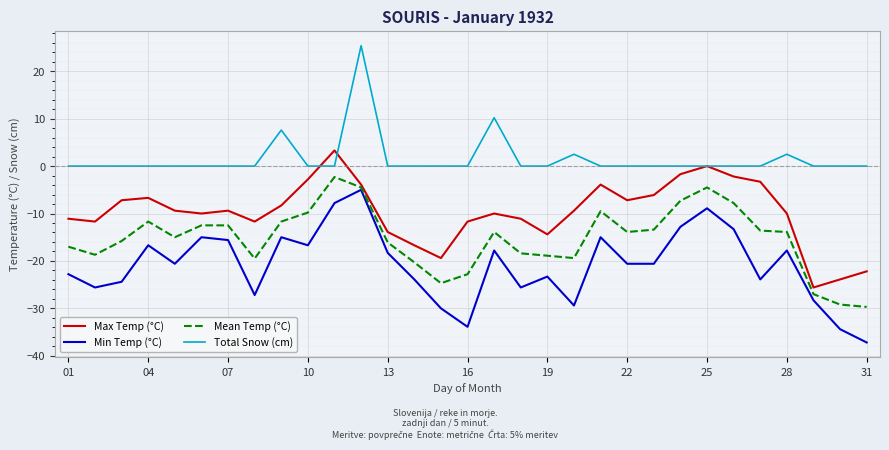

At how many categories does at least one series exceed 23?

1